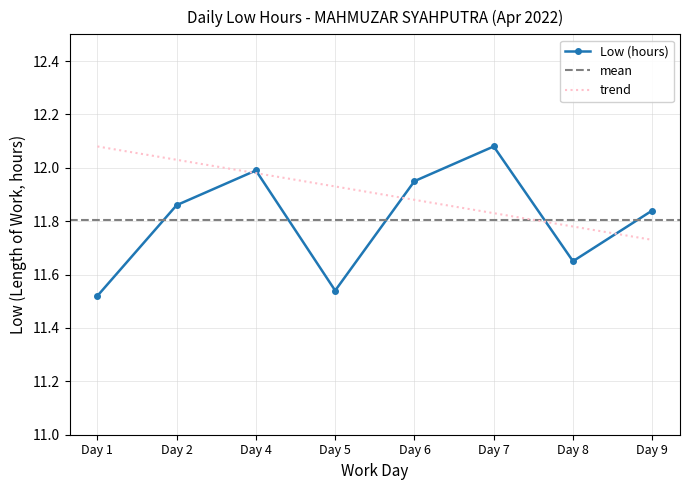

What is the ratio of the value at Day 9 to the value at Day 8?

1.0